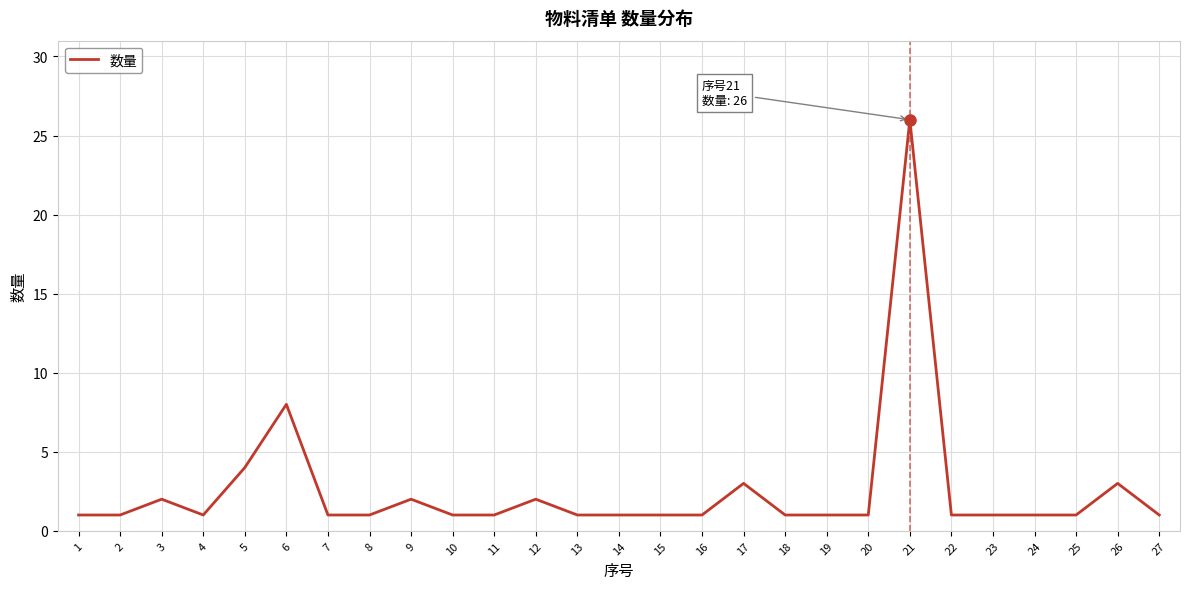

What is the change in value from 6 to 14?

-7